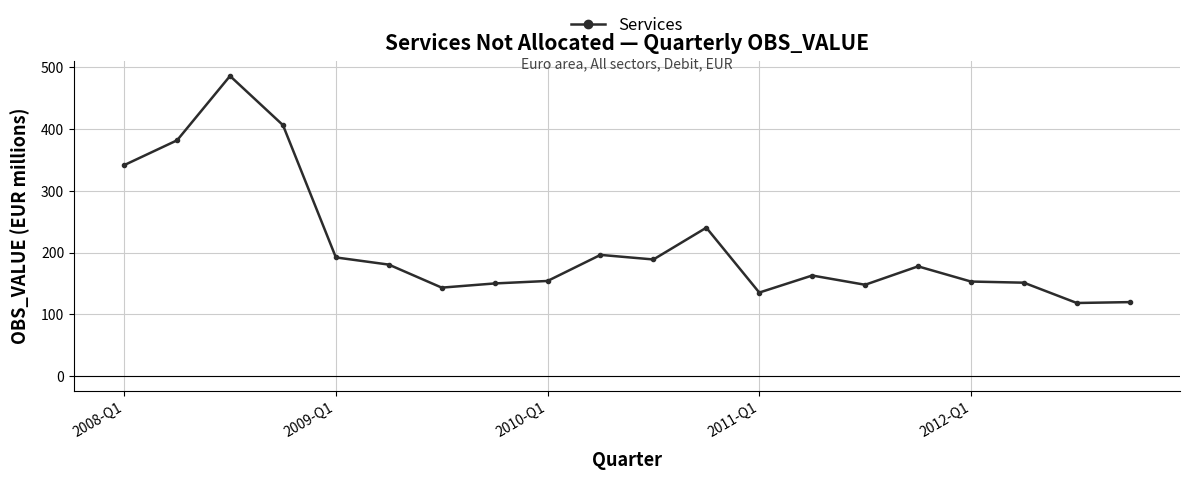

What is the average value?

211.5